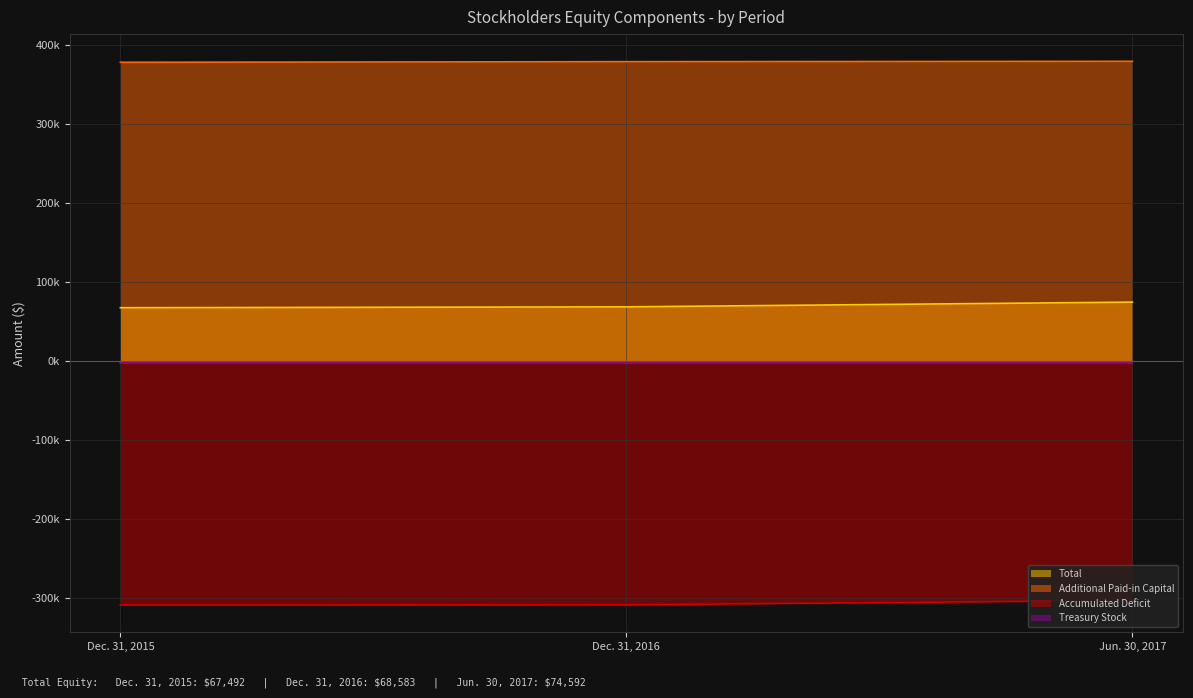

Reading left to right, transcribe all the data shown in this chart.

Total: Dec. 31, 2015=67492	Dec. 31, 2016=68583	Jun. 30, 2017=74592
Additional Paid-in Capital: Dec. 31, 2015=378104	Dec. 31, 2016=378876	Jun. 30, 2017=379338
Accumulated Deficit: Dec. 31, 2015=-308785	Dec. 31, 2016=-308466	Jun. 30, 2017=-302919